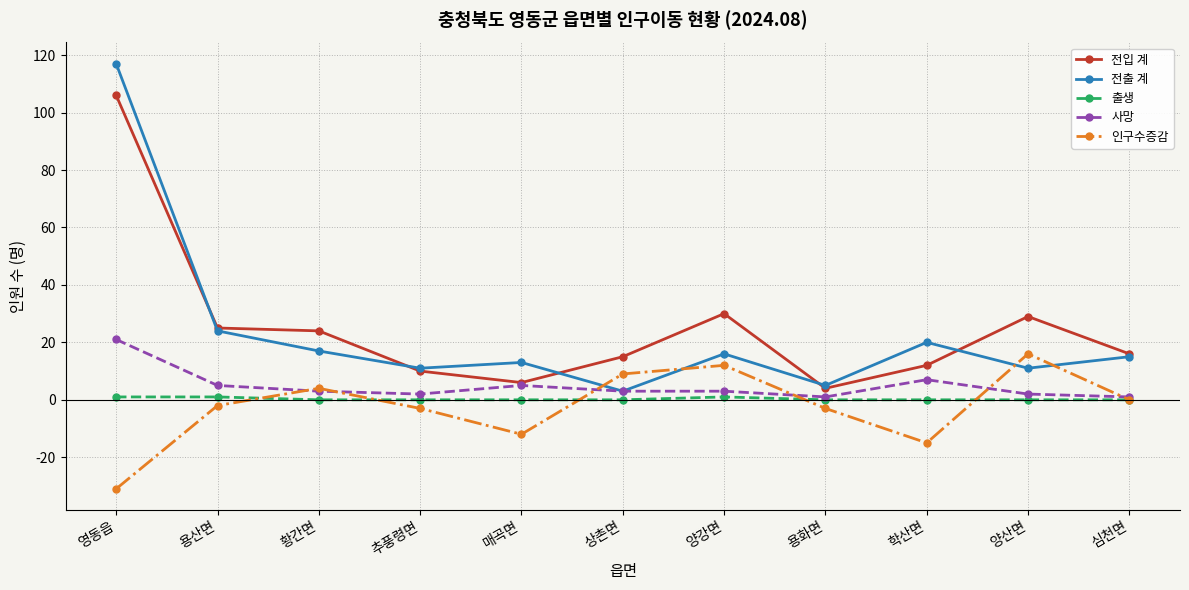

What is the average value of the 사망 series?

5